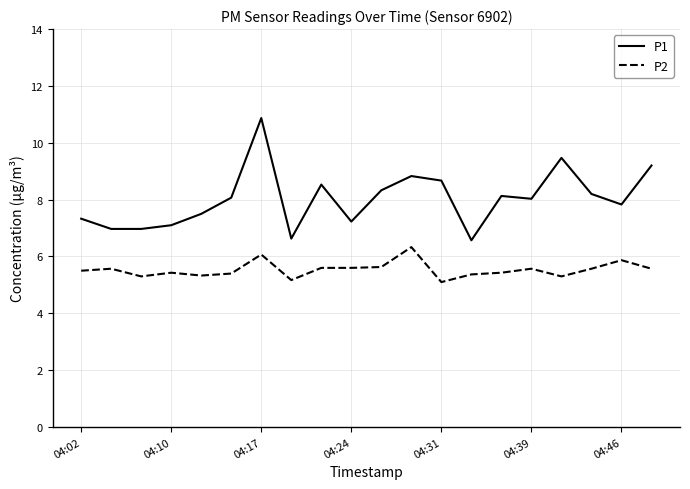

Which series has the largest range (max minus min)?

P1